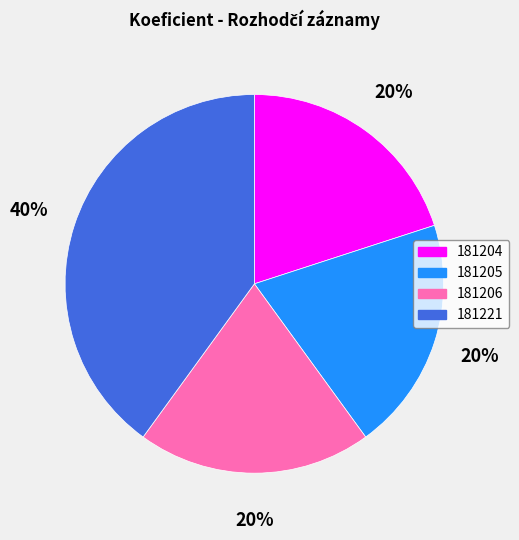

What percentage is the 181204 slice, to the nearest percent?

20%